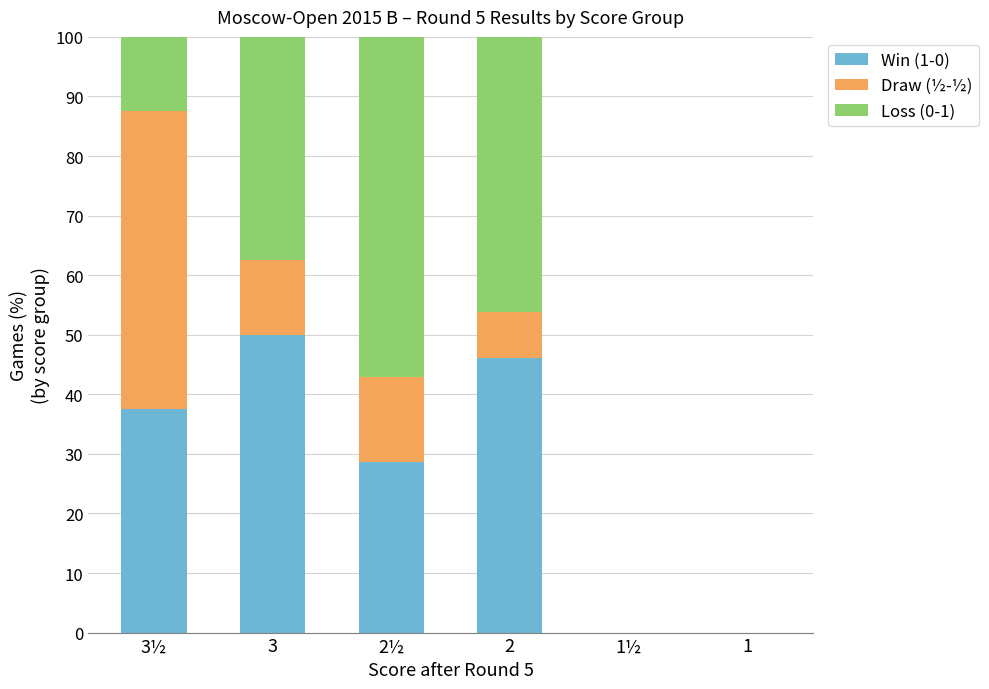

Where is Win (1-0) nearest to the value 25?

2½